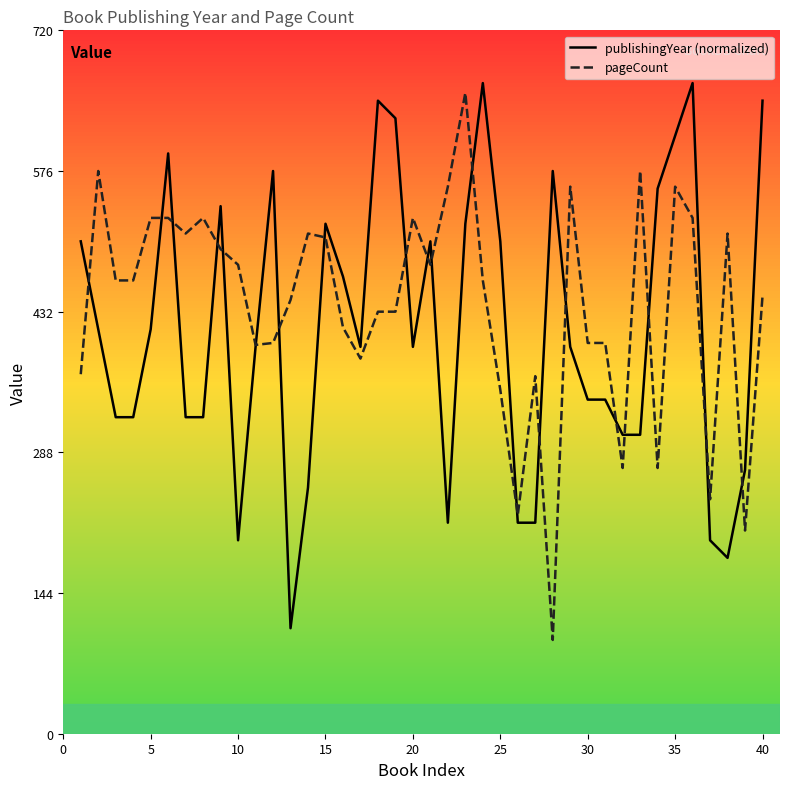

What is the minimum value for publishingYear (normalized)?

108.0